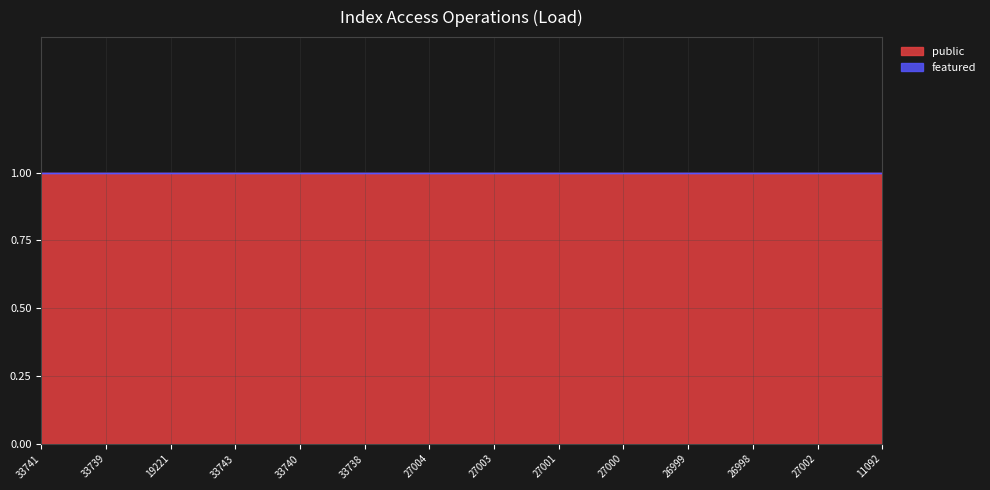

Is it true that featured equals 0 at 27001?

True